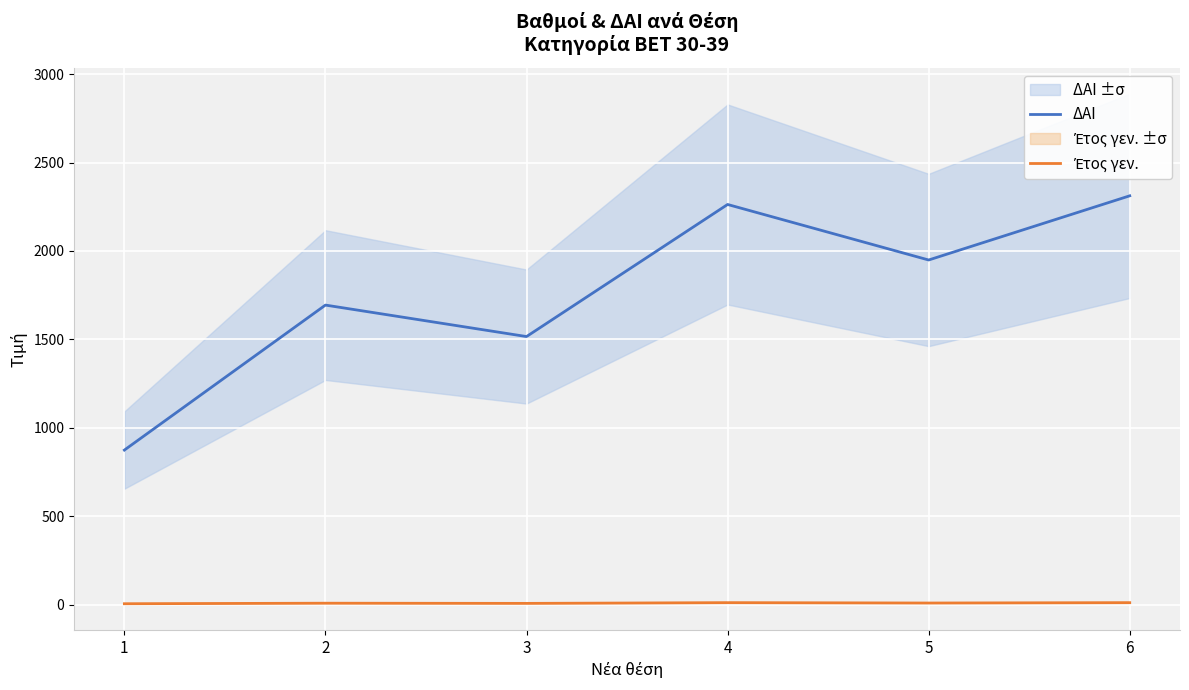

What is the value of the ΔΑΙ point at the 1st from the left?

874